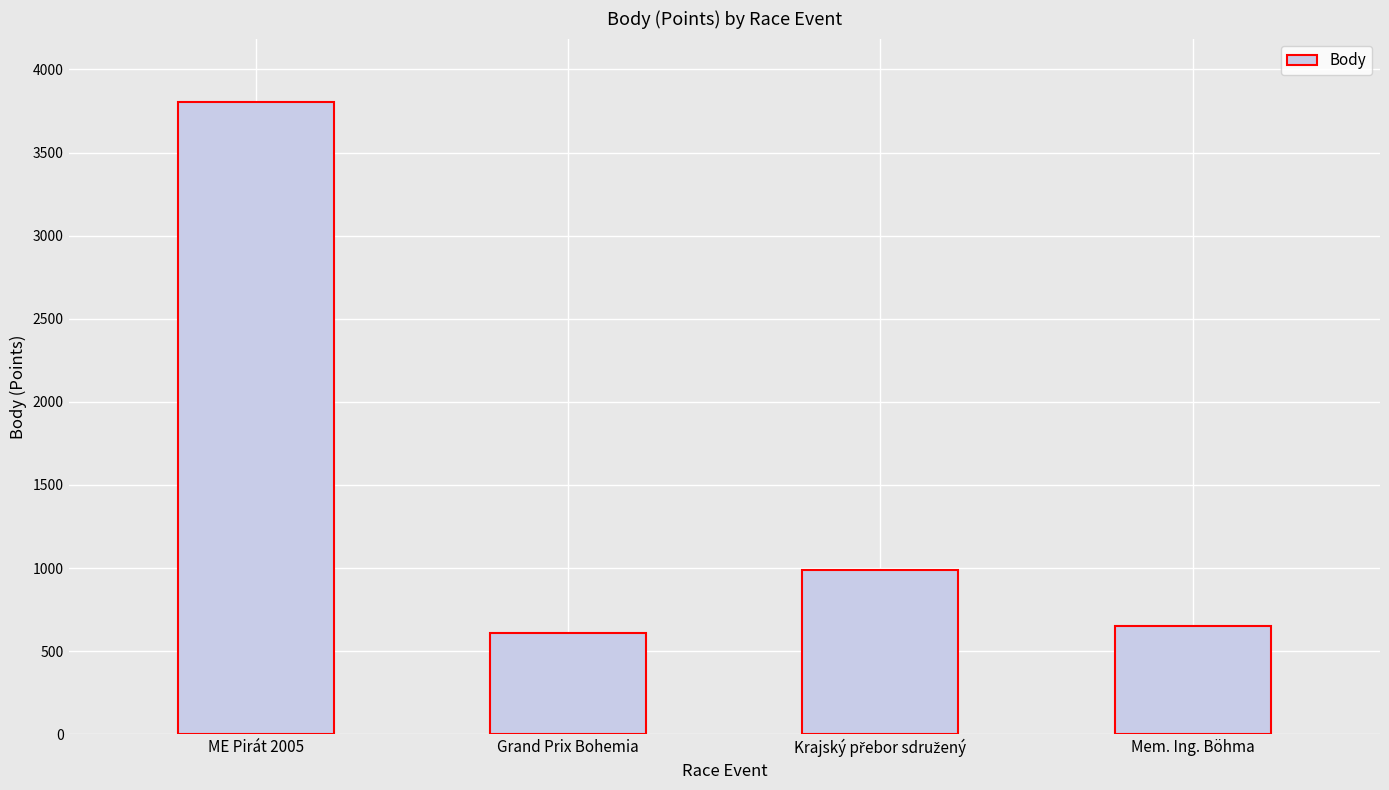

Which has a higher value, Grand Prix Bohemia or ME Pirát 2005?

ME Pirát 2005